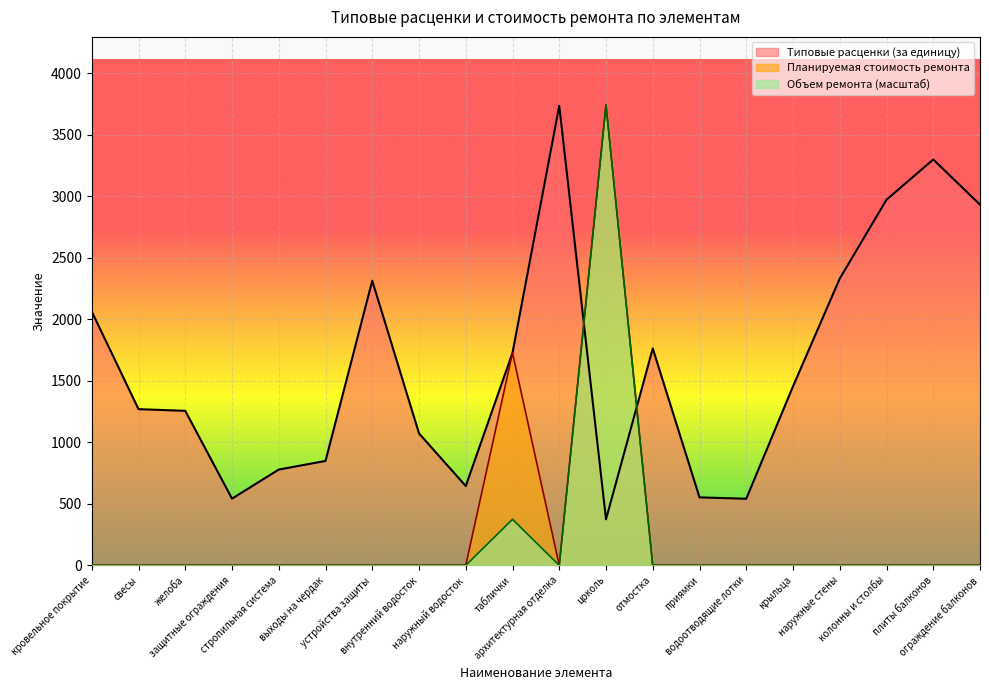

What is the difference between the maximum and minimum values in the Планируемая стоимость ремонта series?

3742.2